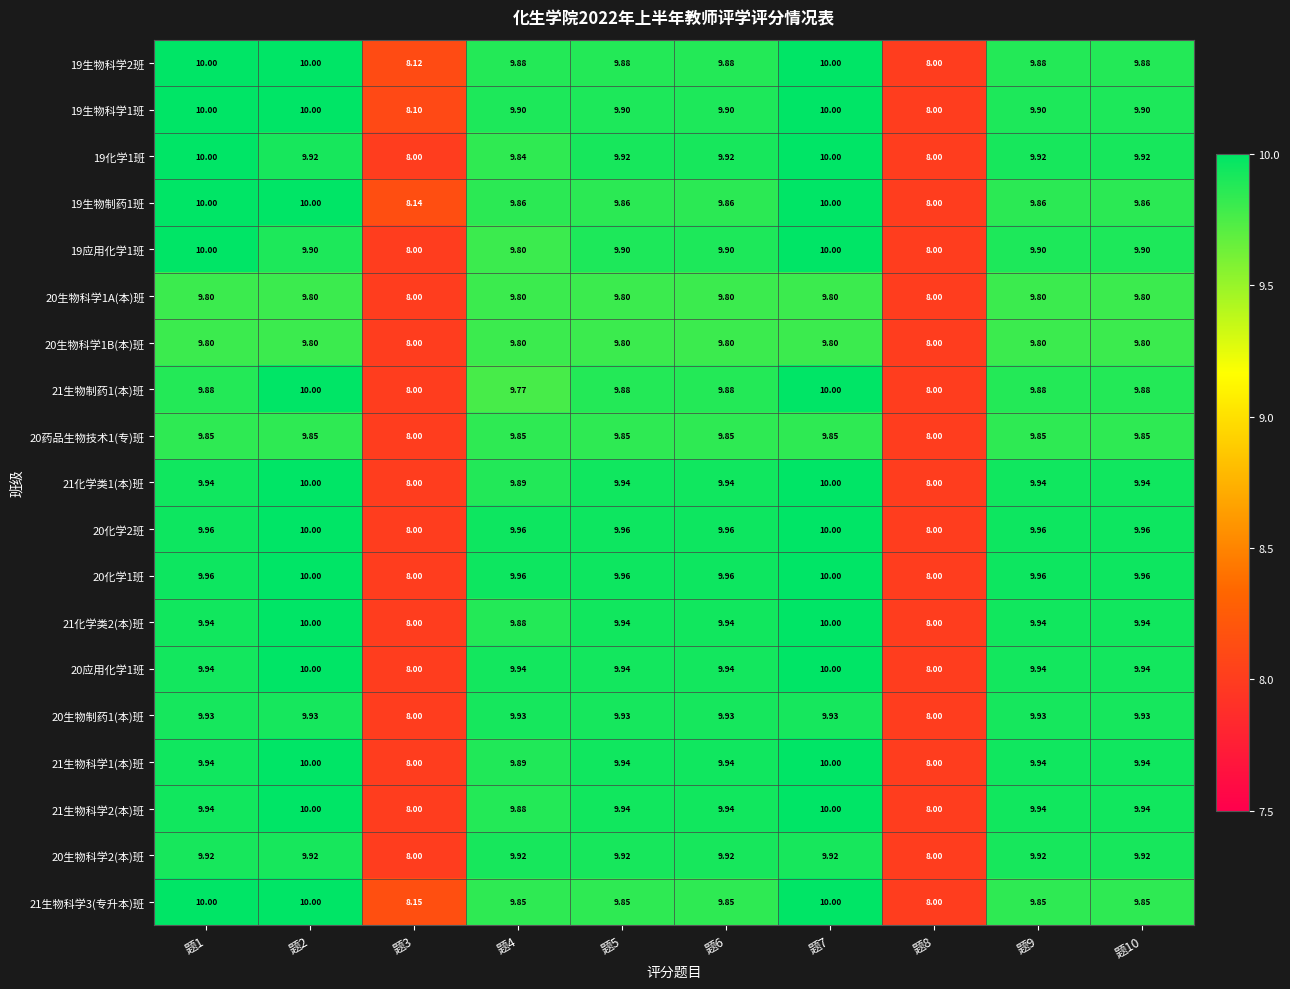

Is the value of 19生物制药1班 at 题3 greater than the value of 20生物科学2(本)班 at 题1?

No